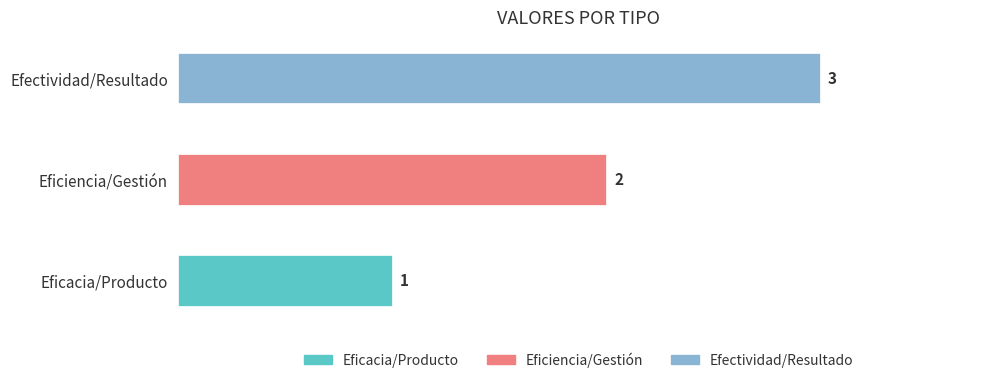

Rank the categories by value from highest to lowest.

Efectividad/Resultado, Eficiencia/Gestión, Eficacia/Producto